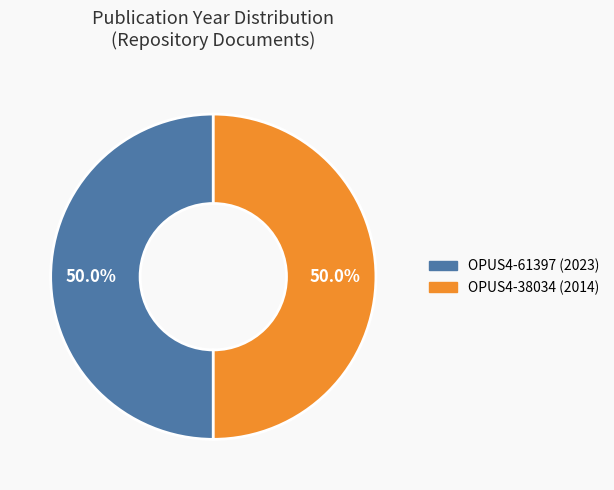

What is the ratio of the value at OPUS4-38034 (2014) to the value at OPUS4-61397 (2023)?

1.0